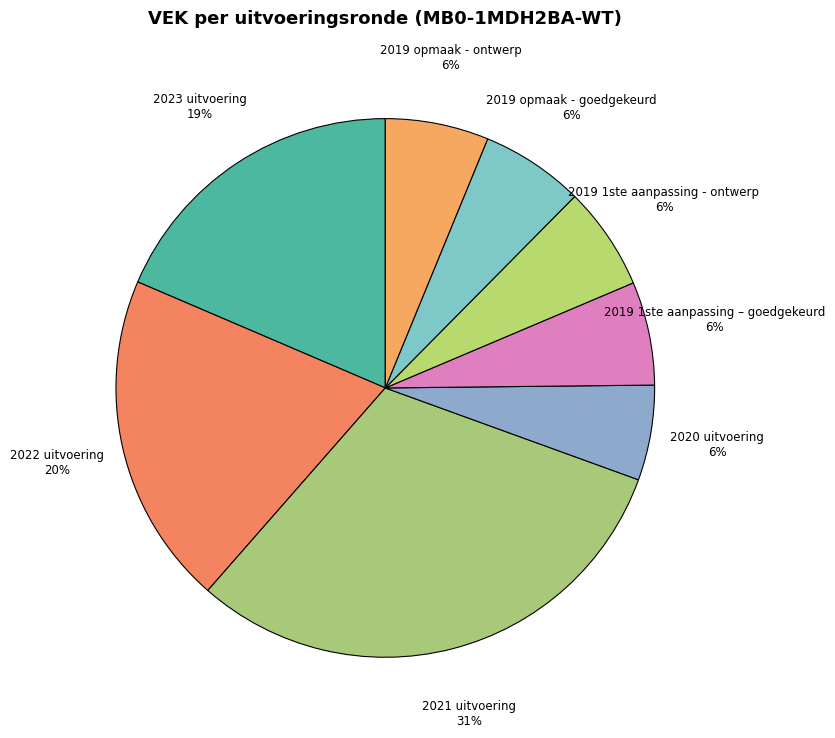

The 2023 uitvoering slice represents 13% of the pie. True or false?

False